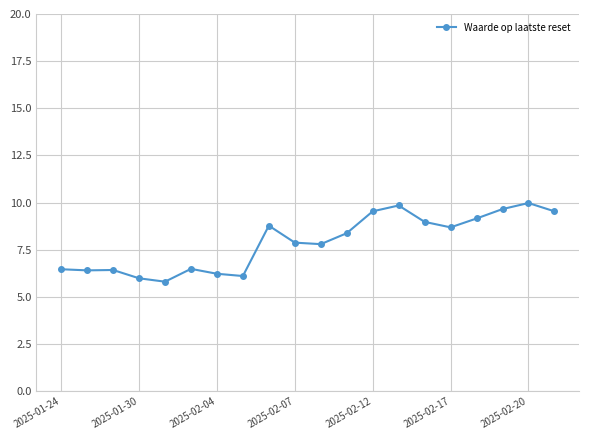

What is the average value?

7.9